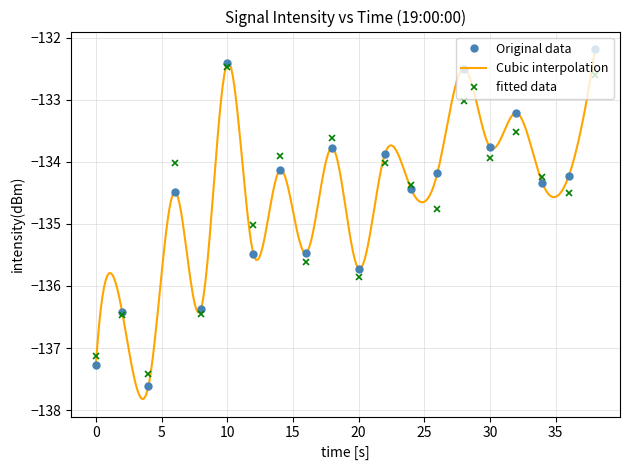

What is the highest value of the Original data series?

-132.2